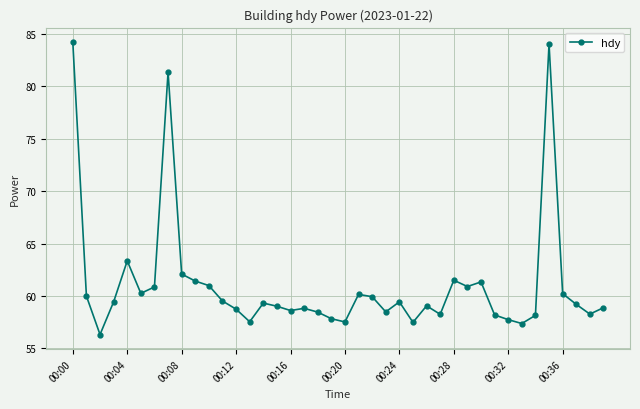

True or false: the data has more than 1 interior local peaks.

True